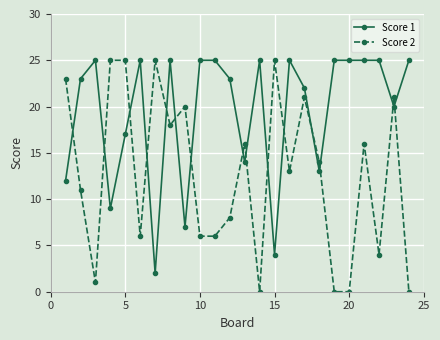

What is the average value of the Score 2 series?

13